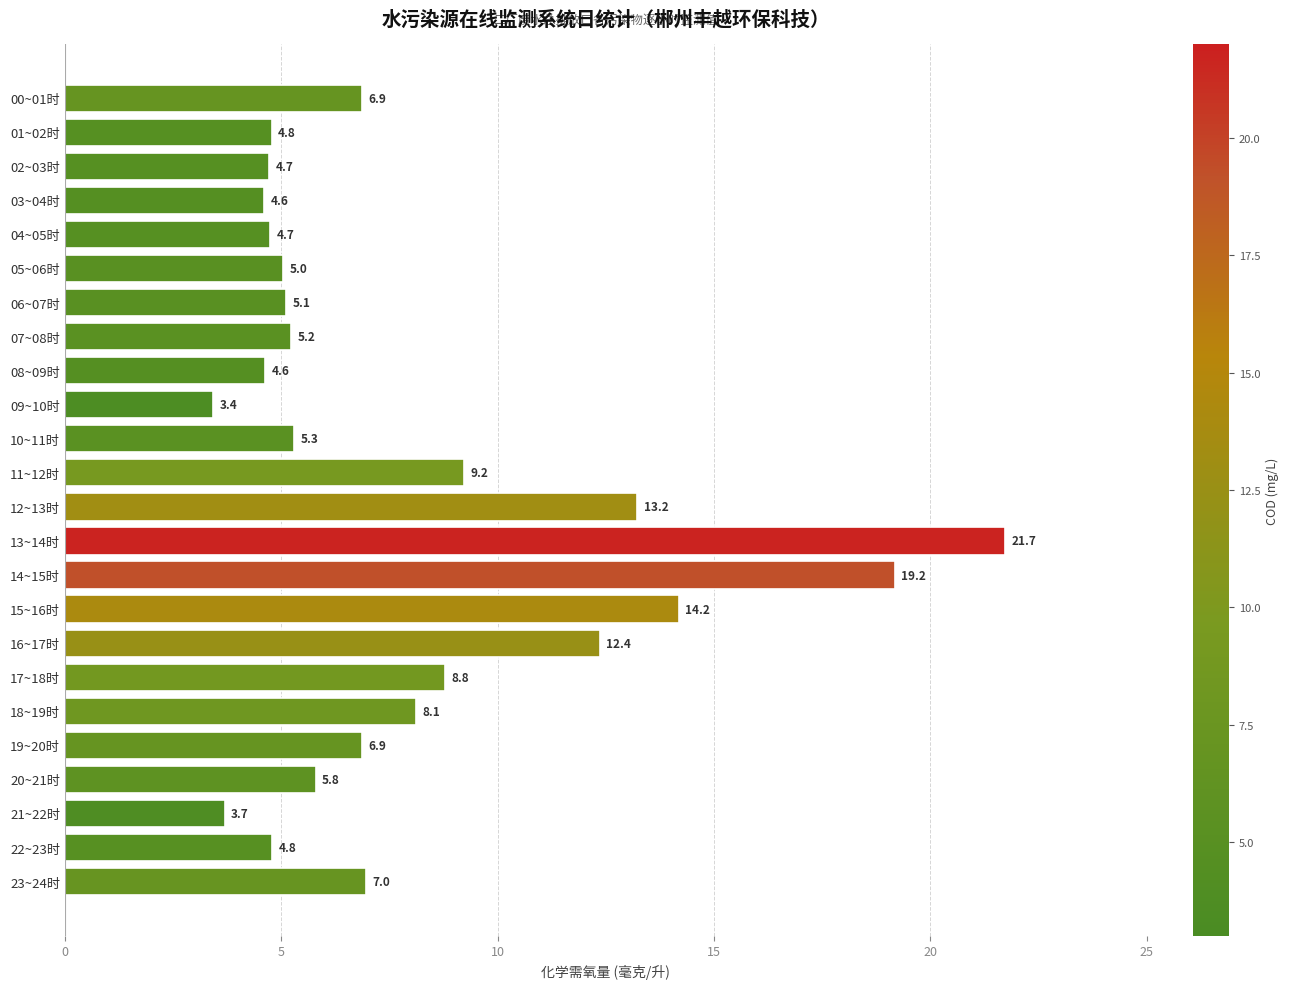

True or false: the data shows 6.9 at 19~20时.

True